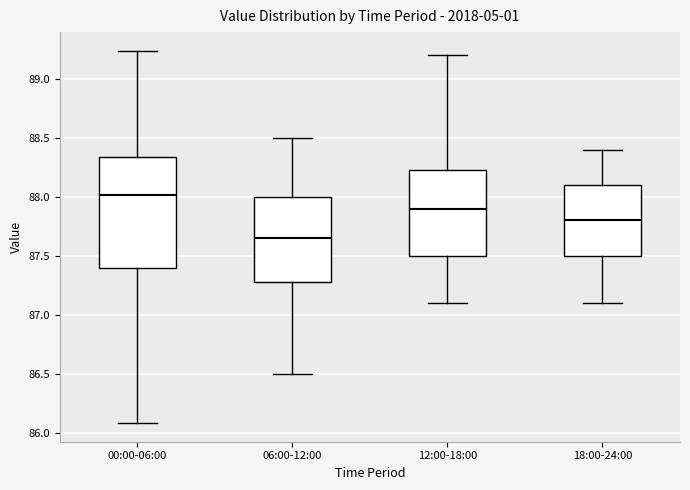

Comparing the boxes themselves (not the whiskers), which one is the tallest?

00:00-06:00